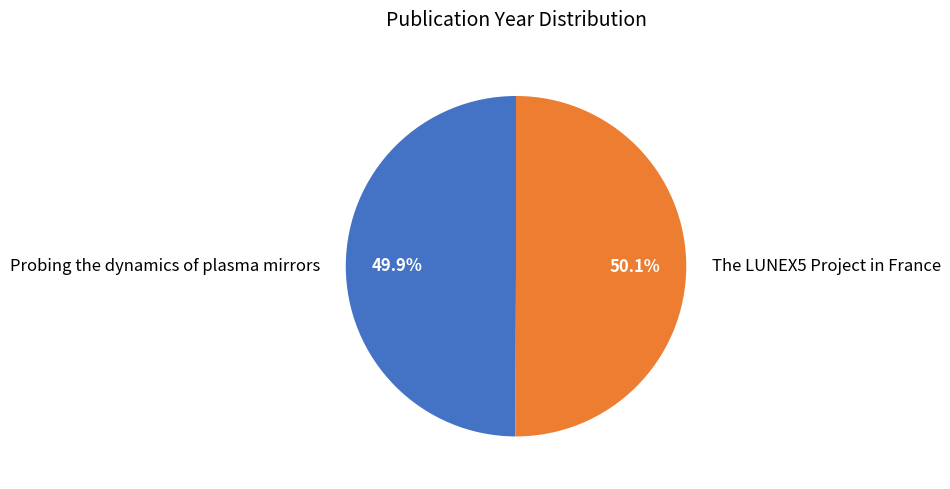

What is the ratio of the value at Probing the dynamics of plasma mirrors to the value at The LUNEX5 Project in France?

1.0